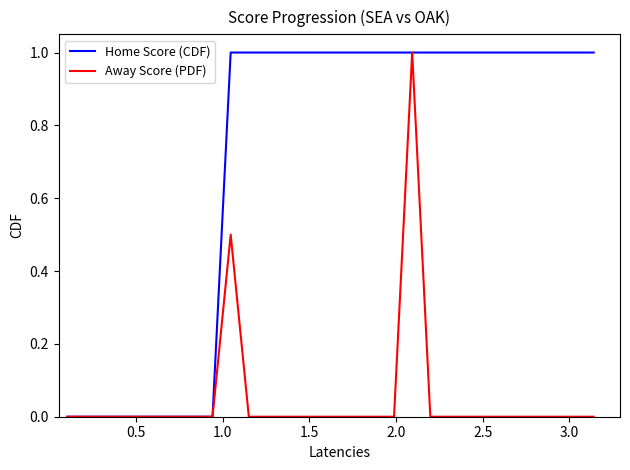

How many distinct data groups are displayed?

2